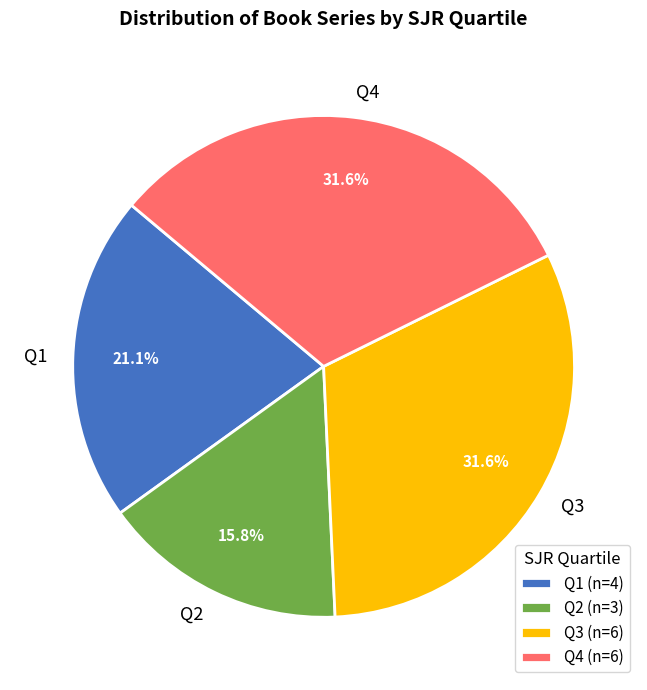

Is there a majority slice in this chart?

No